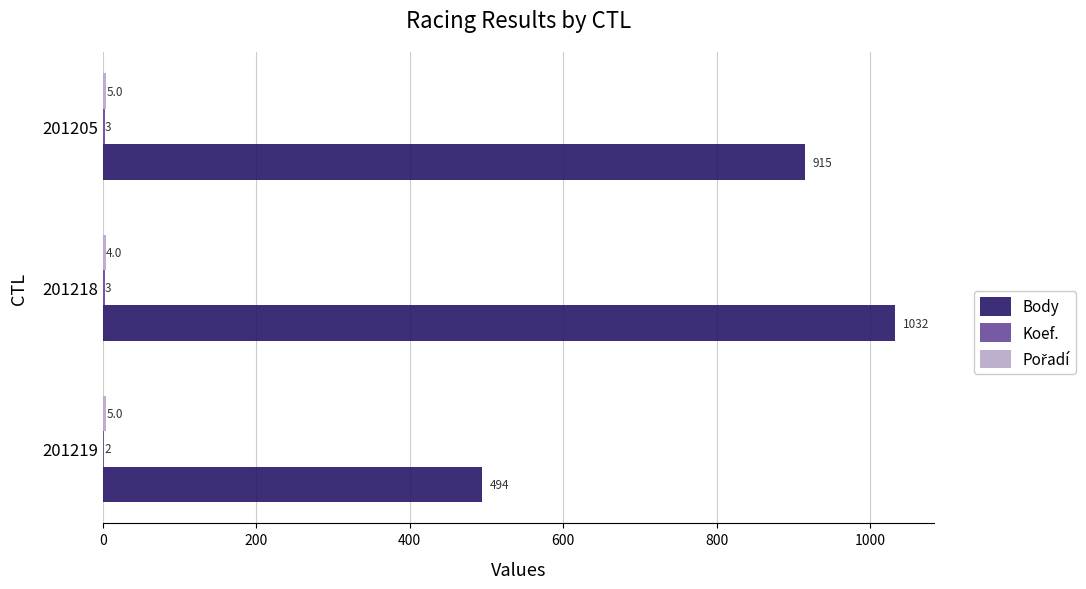

Which series has the largest total across all categories?

Body